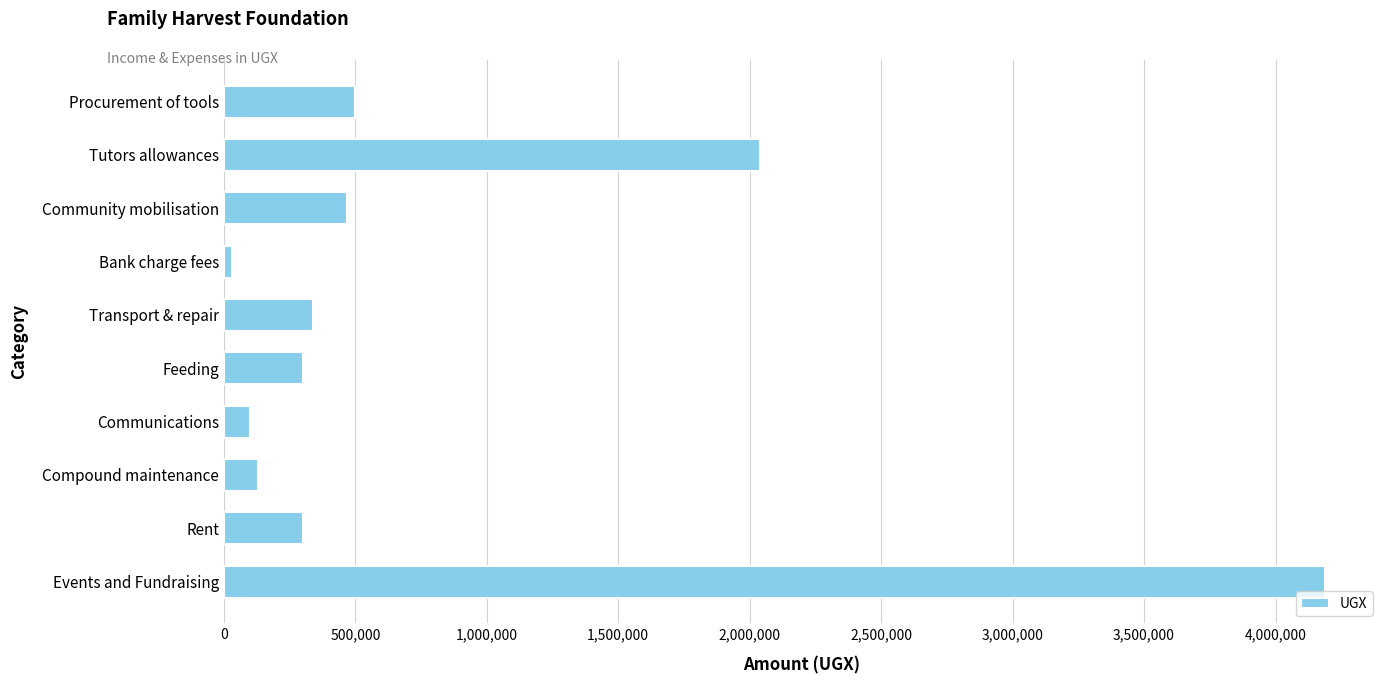

Are the bars horizontal?

Yes